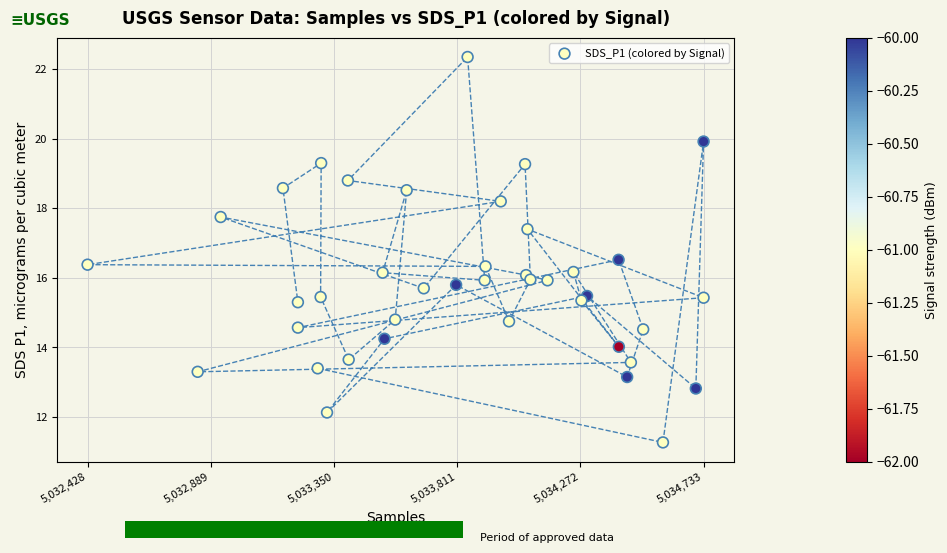

What is the range of X values (max minus min)?

2305.0